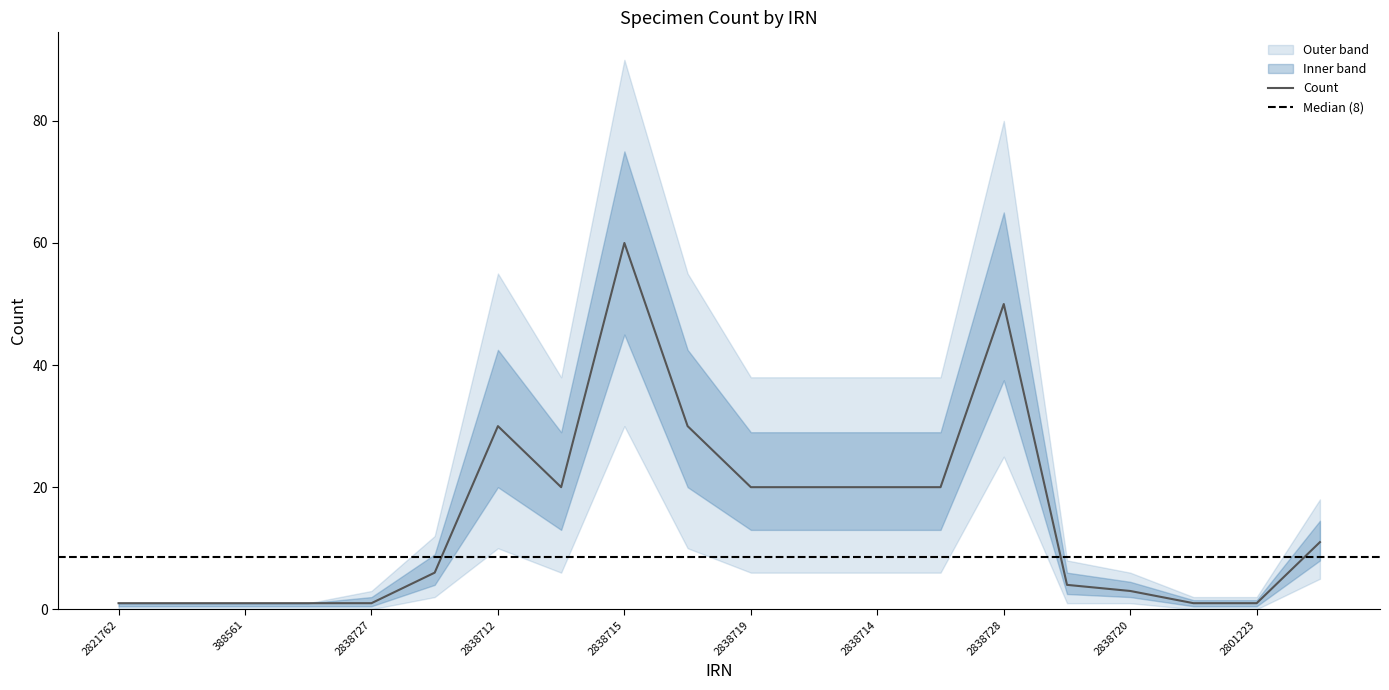

Reading left to right, what are all the values shown in this chart?

Count: 2821762=1	801066=1	388561=1	388865=1	2838727=1	2838732=6	2838712=30	2838713=20	2838715=60	2838716=30	2838719=20	2838717=20	2838714=20	2838718=20	2838728=50	2838734=4	2838720=3	2992974=1	2801223=1	2801222=11
Count_upper: 2821762=1	801066=1	388561=1	388865=1	2838727=3	2838732=12	2838712=55	2838713=38	2838715=90	2838716=55	2838719=38	2838717=38	2838714=38	2838718=38	2838728=80	2838734=8	2838720=6	2992974=2	2801223=2	2801222=18
Count_lower: 2821762=0	801066=0	388561=0	388865=0	2838727=0	2838732=2	2838712=10	2838713=6	2838715=30	2838716=10	2838719=6	2838717=6	2838714=6	2838718=6	2838728=25	2838734=1	2838720=1	2992974=0	2801223=0	2801222=5